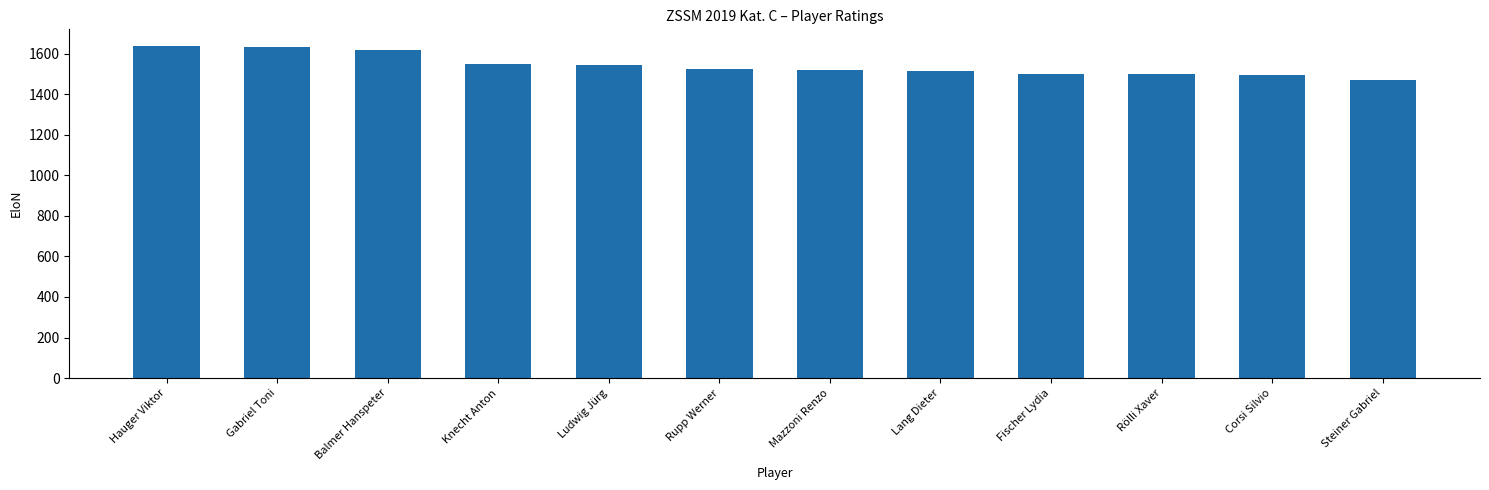

What is the ratio of the value at Balmer Hanspeter to the value at Rupp Werner?

1.1